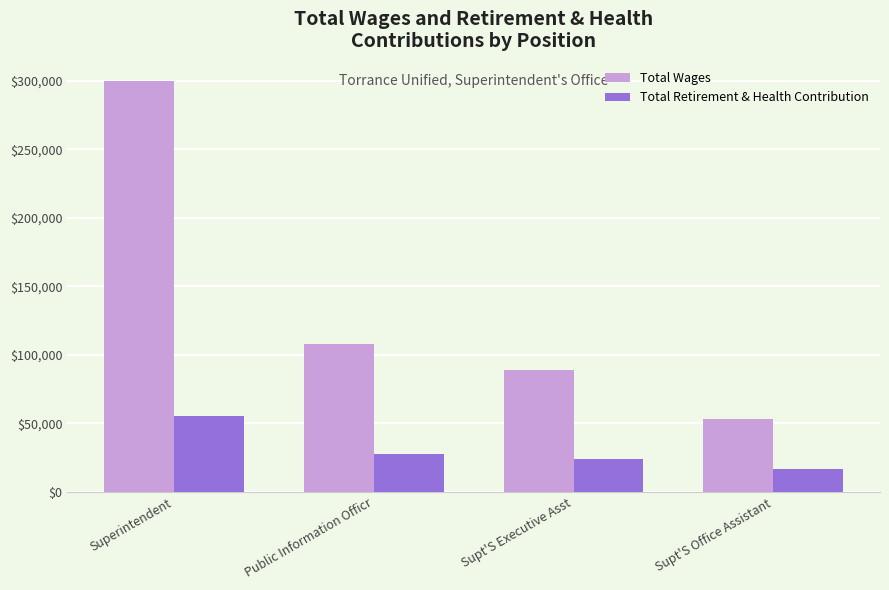

What position from the right is Public Information Officr?

3